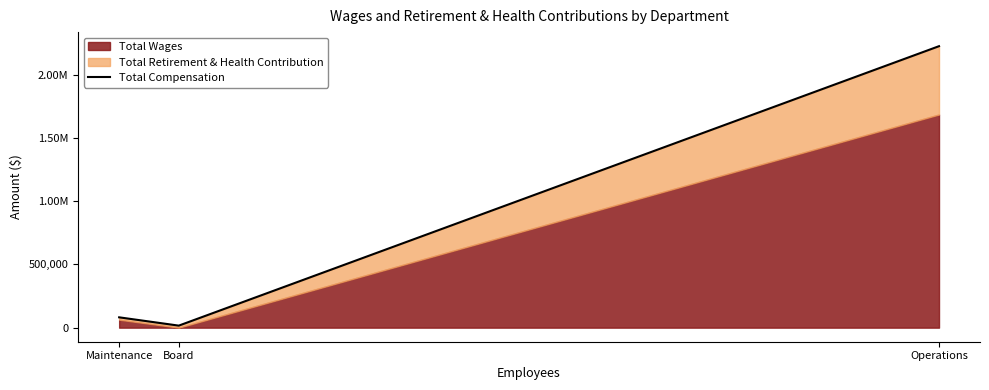

What is the sum of the values at Board and Maintenance?

97611